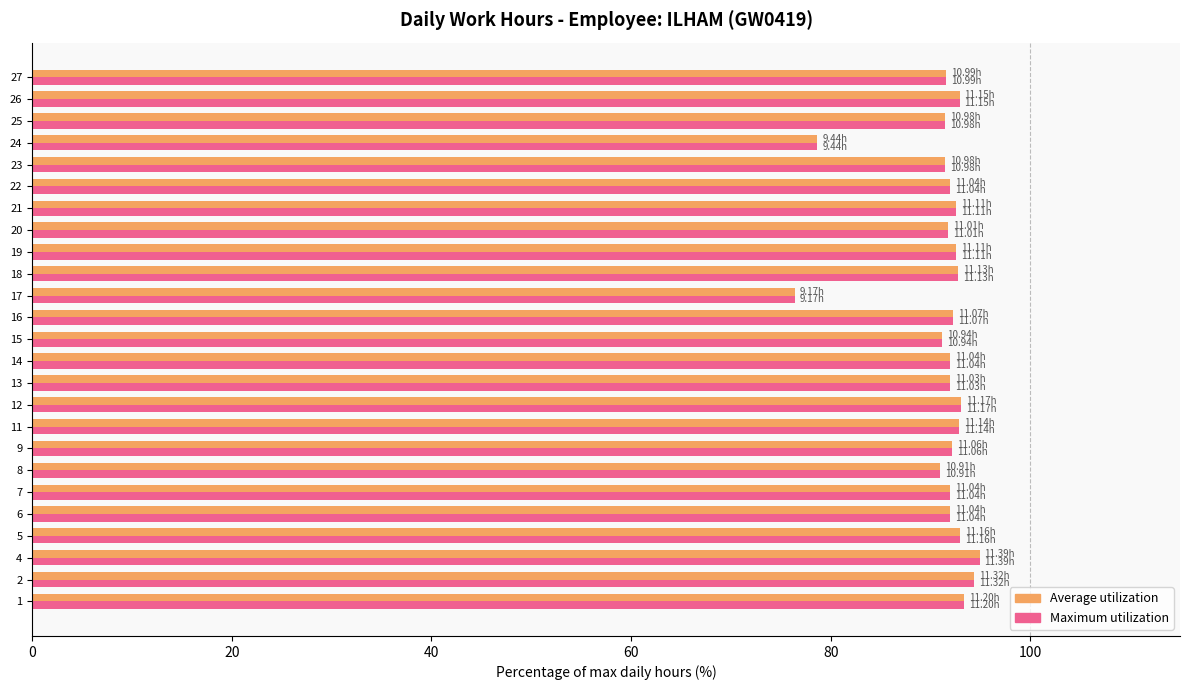

What is the sum of the Average utilization values at 12 and 27?

184.7